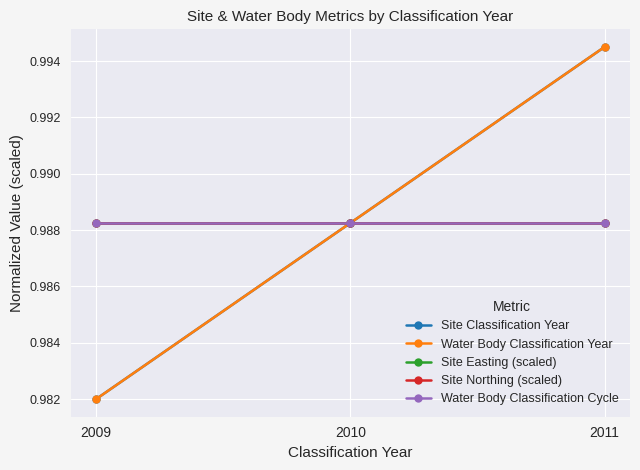

Does the chart have visible grid lines?

Yes